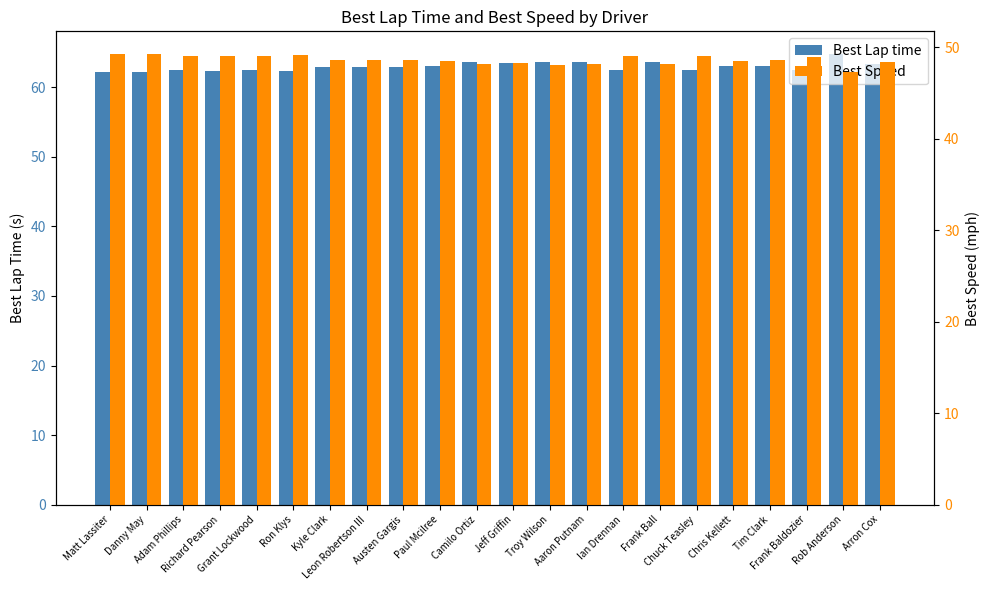

Is the value of Best Speed at Camilo Ortiz greater than the value of Best Lap time at Jeff Griffin?

No